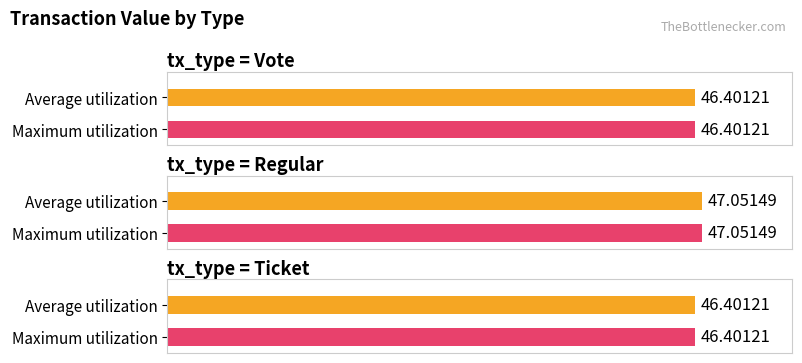

What is the difference between the second highest and second lowest values in the Maximum utilization series?

0.7